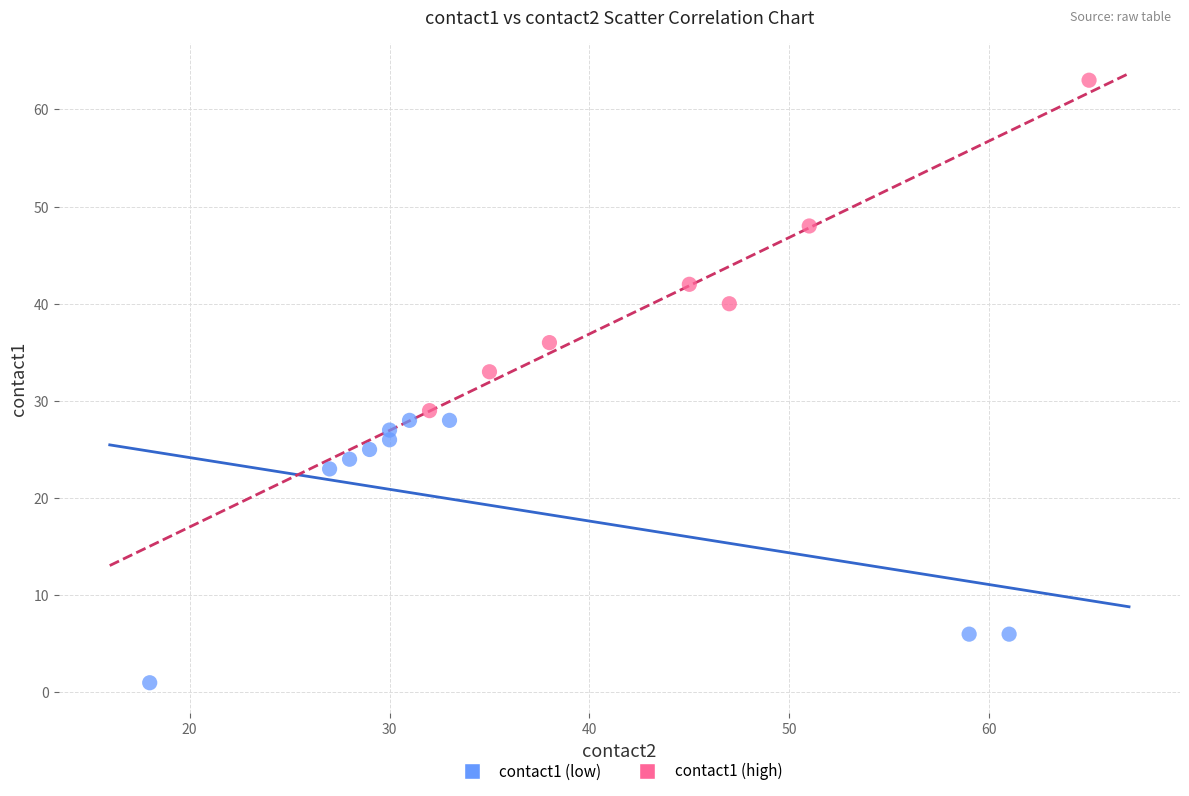

Which series reaches the maximum Y coordinate?

contact1 (high)